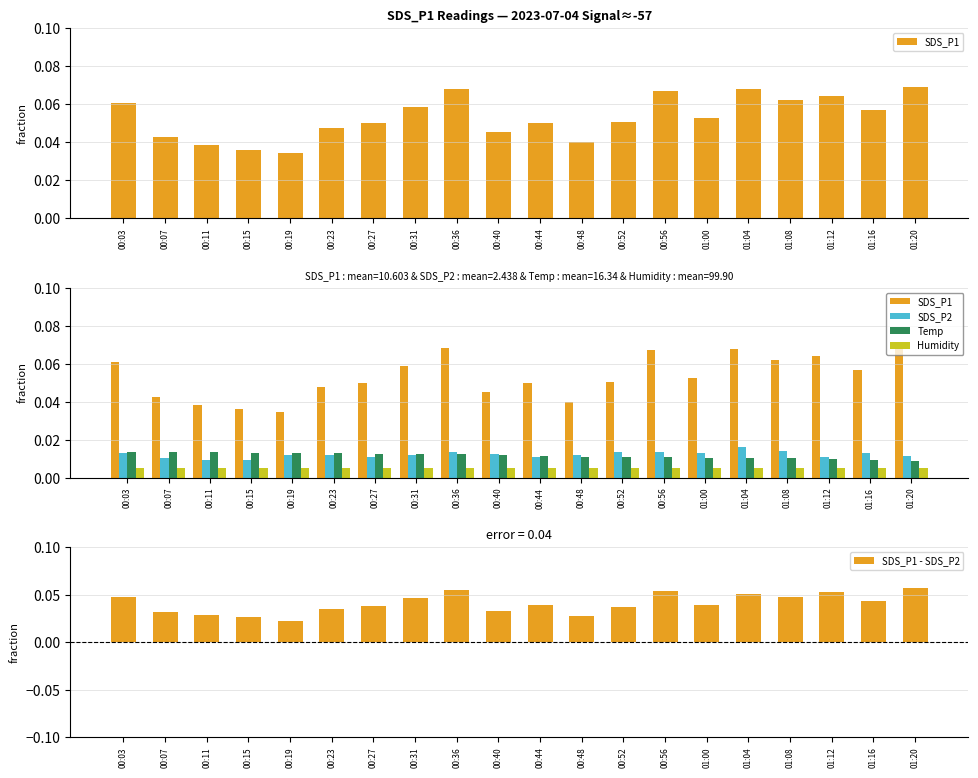

What is the sum of all Humidity values?

0.1